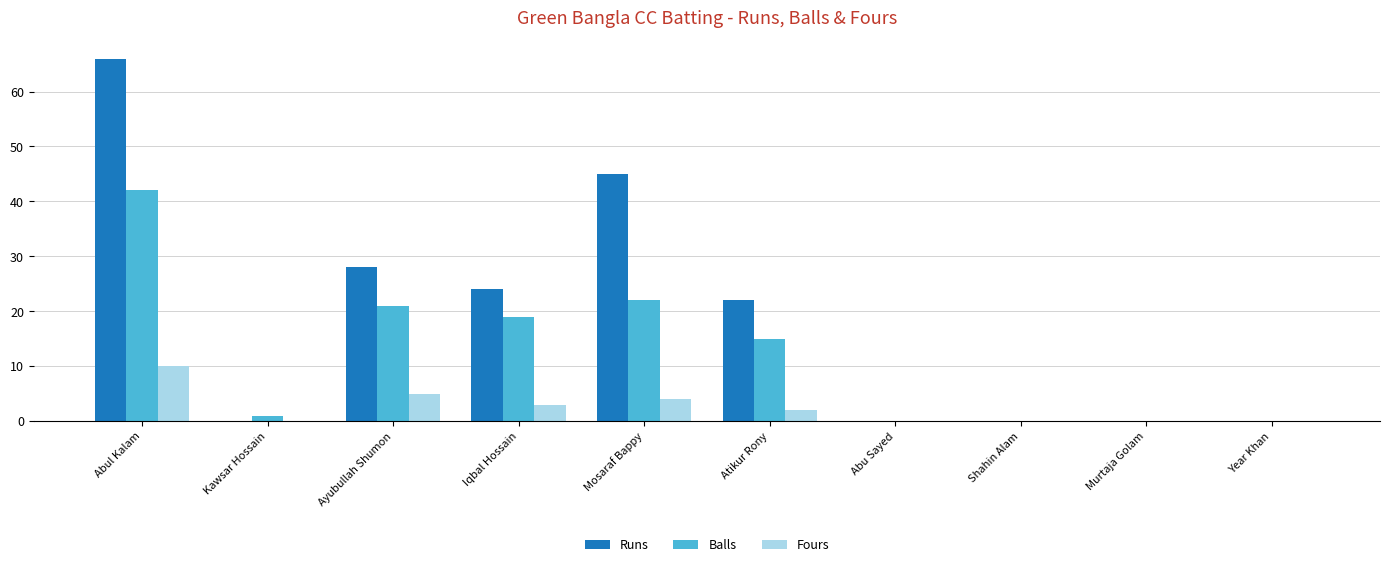

What is the approximate value of Runs at Abul Kalam, to the nearest 5?

65